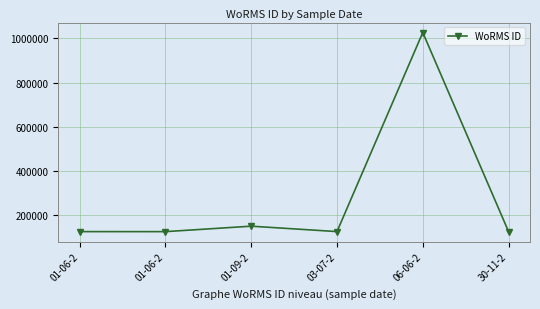

Does the chart display data point markers on the line(s)?

Yes